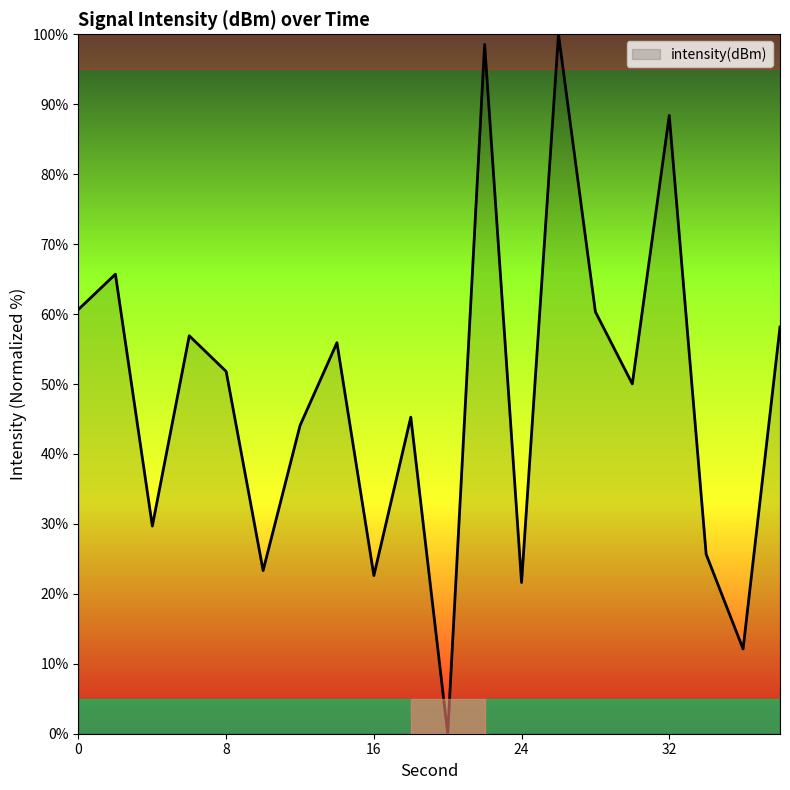

What is the difference between the maximum and minimum values?

100.0